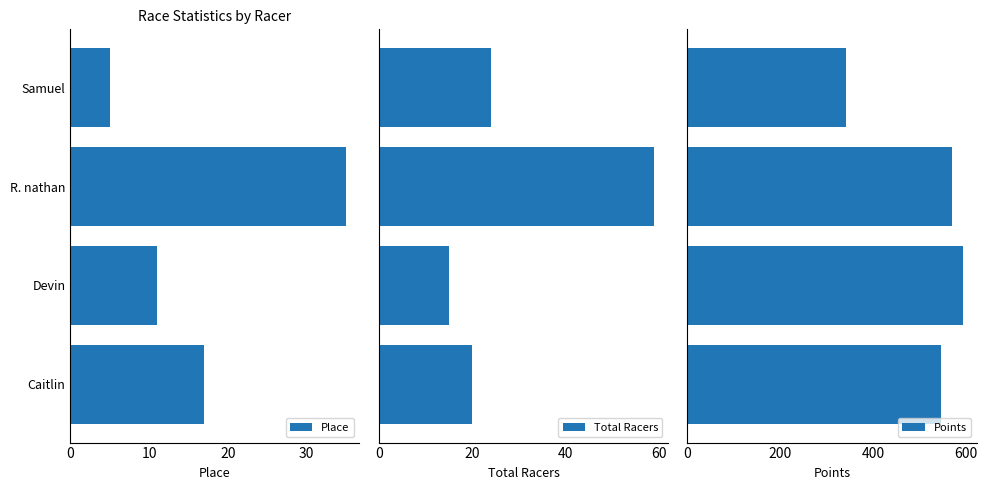

Count the number of categories in the chart.

4